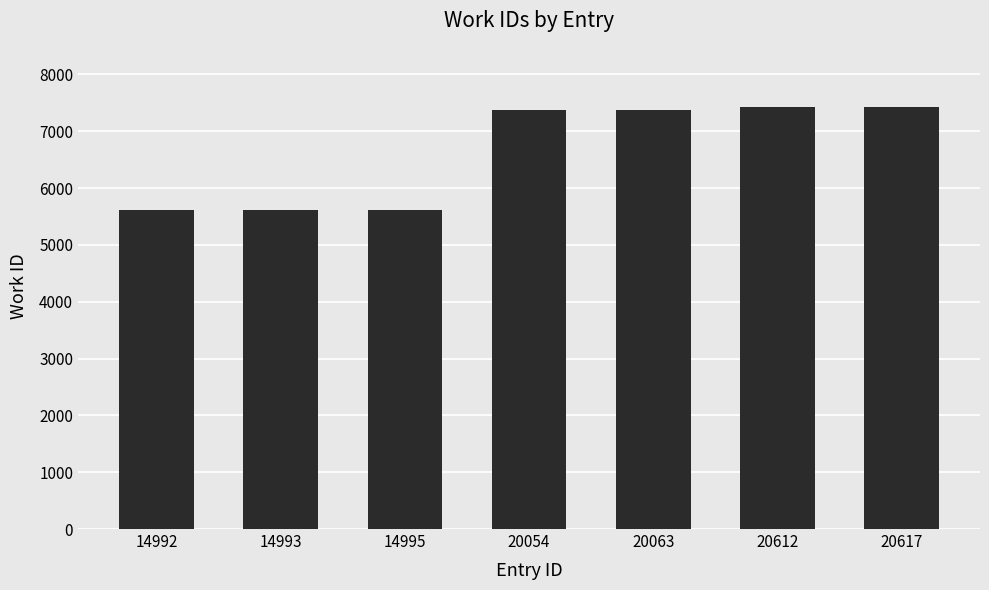

What is the smallest value displayed?

5612